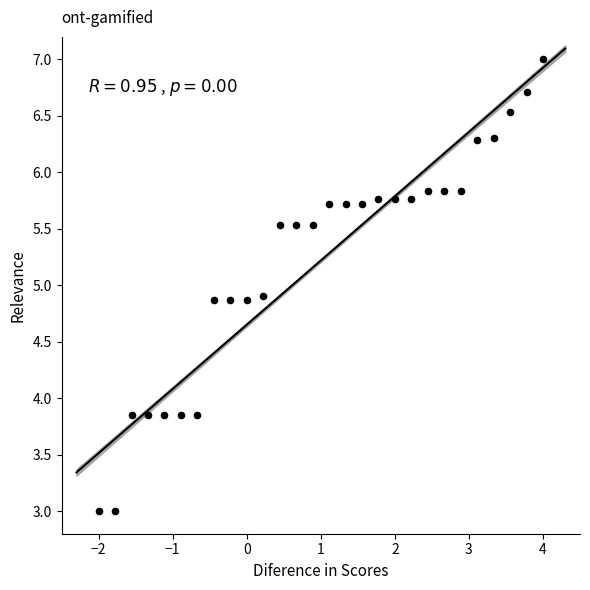

What is the range of X values (max minus min)?

6.0